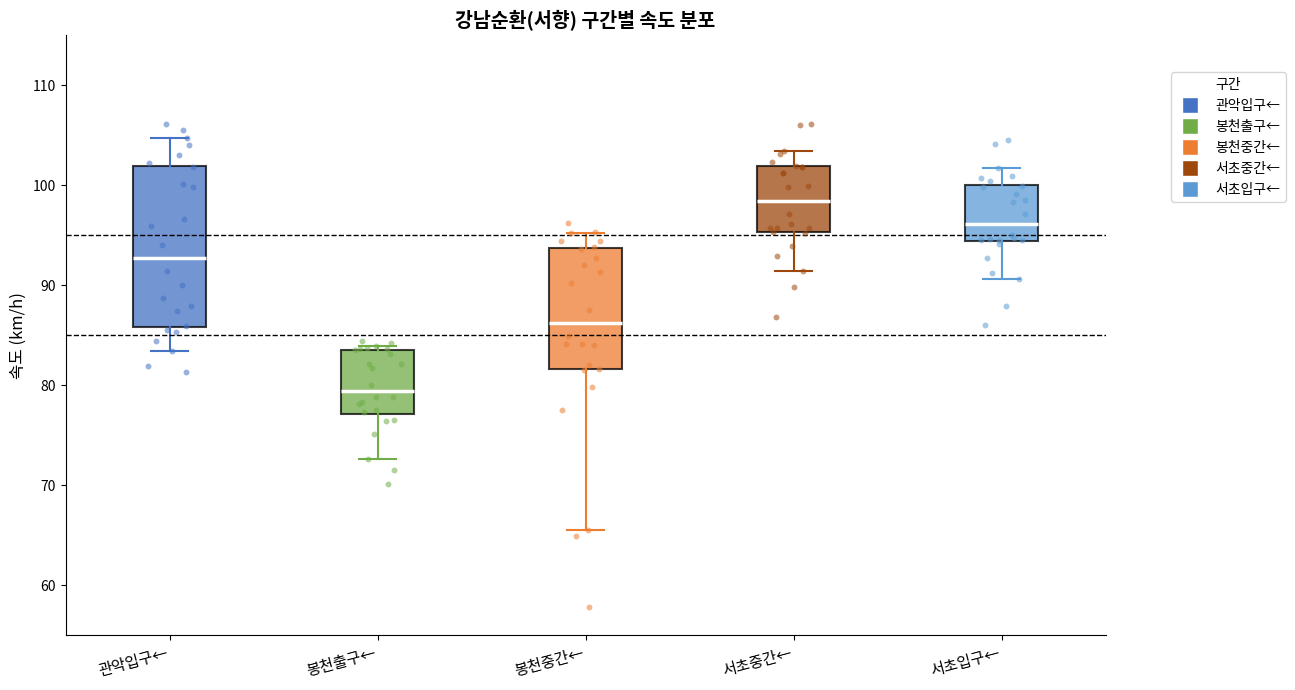

Reading left to right, read every box against the y-axis: the position of its median line, the range the box covers, and the ends of its whiskers. The values are not printed on the chart, so give them approximately, as read against the axis.

관악입구←: median 93, box 86 to 102, whiskers 83 to 105
봉천출구←: median 79, box 77 to 84, whiskers 73 to 84 (just above the box's upper edge)
봉천중간←: median 86, box 82 to 94, whiskers 66 to 95
서초중간←: median 98, box 95 to 102, whiskers 91 to 103
서초입구←: median 96, box 94 to 100, whiskers 91 to 102